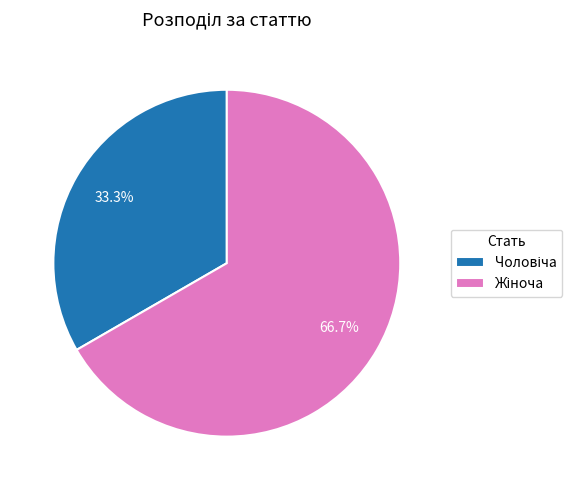

How many segments does this pie chart have?

2